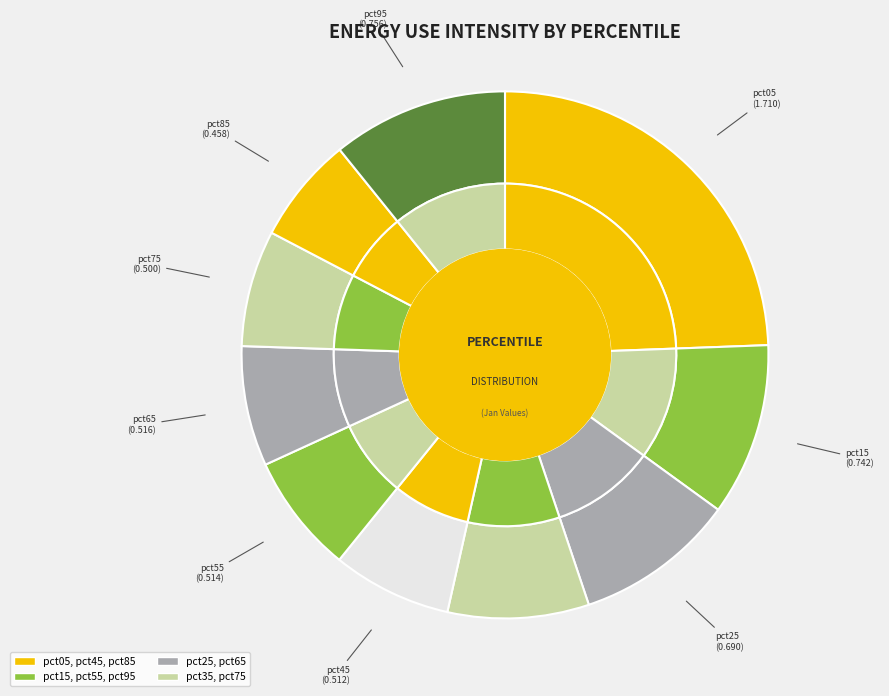

Rank the categories by value from highest to lowest.

pct05, pct95, pct15, pct25, pct35, pct65, pct55, pct45, pct75, pct85